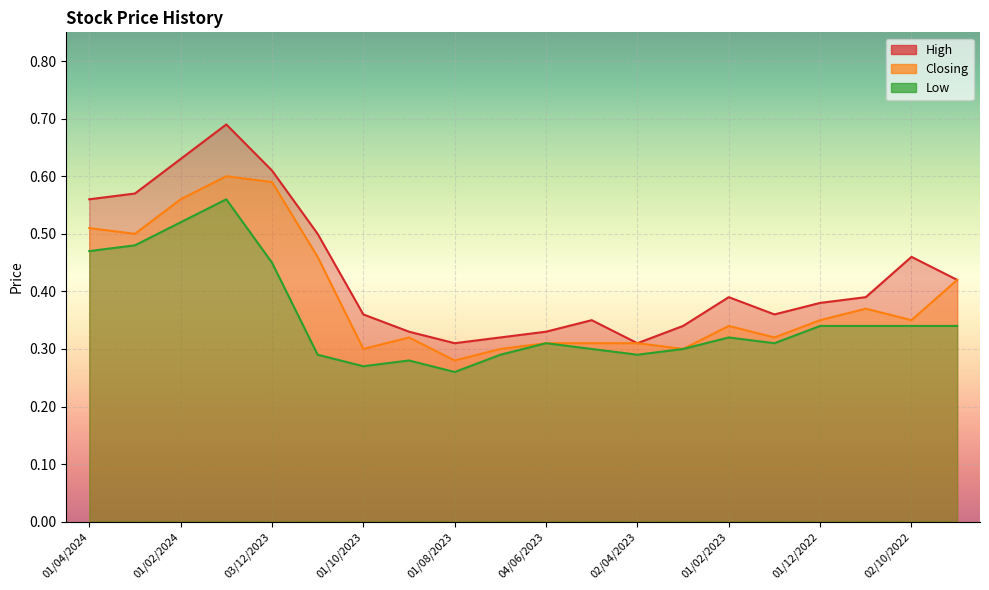

Which series has the largest total across all categories?

High